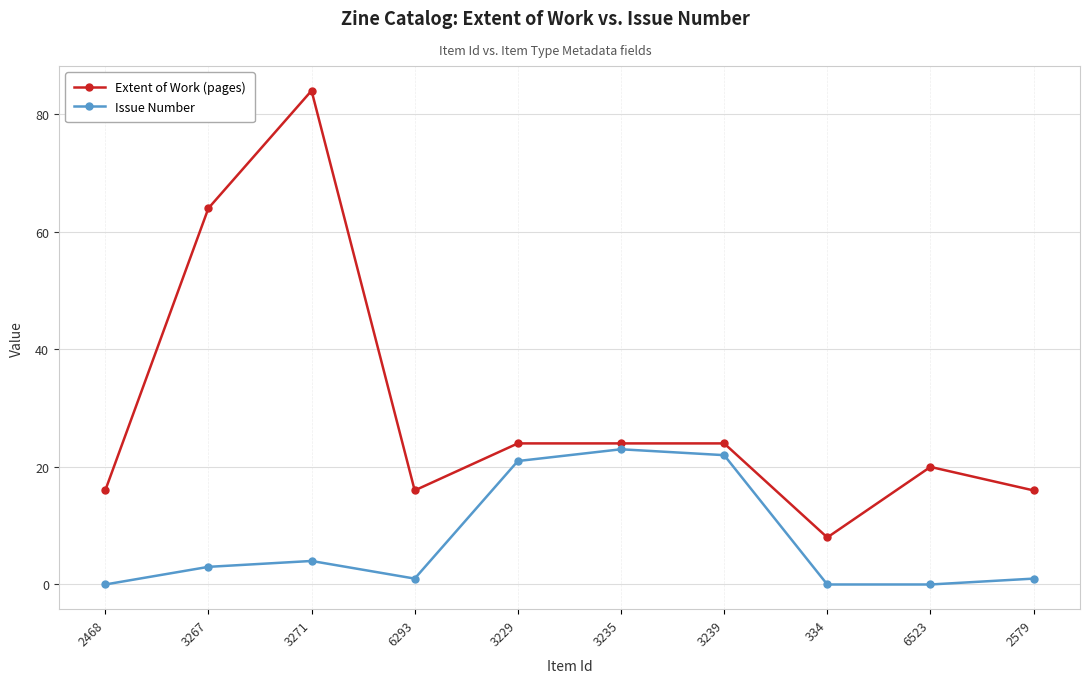

True or false: Issue Number and Extent of Work (pages) intersect in this chart.

False